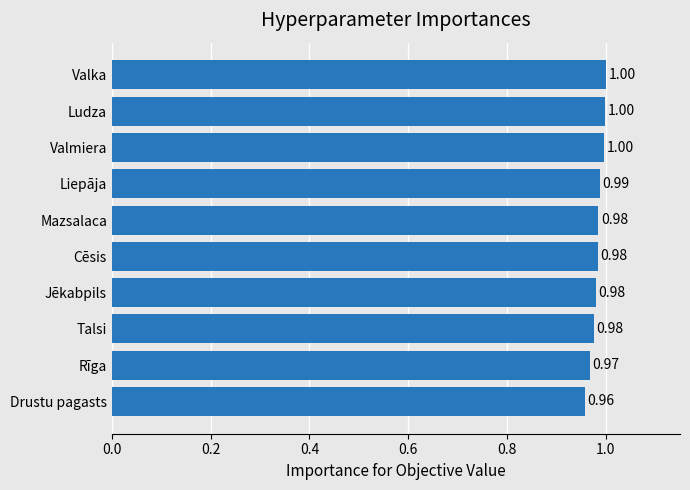

What is the sum of the values at Drustu pagasts and Jēkabpils?

1.9